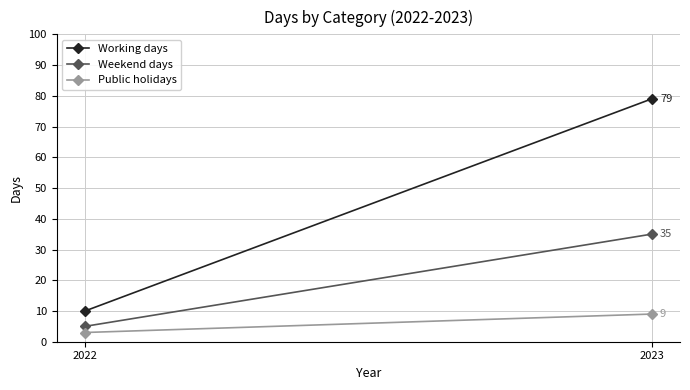

What is the difference between the highest and lowest values at 2023?

70